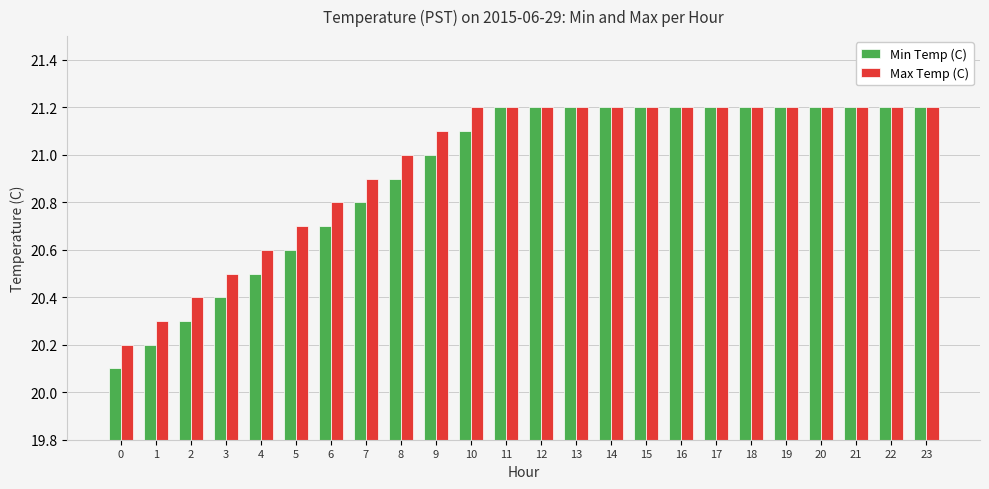

Read the Max Temp (C) value at 0.

20.2